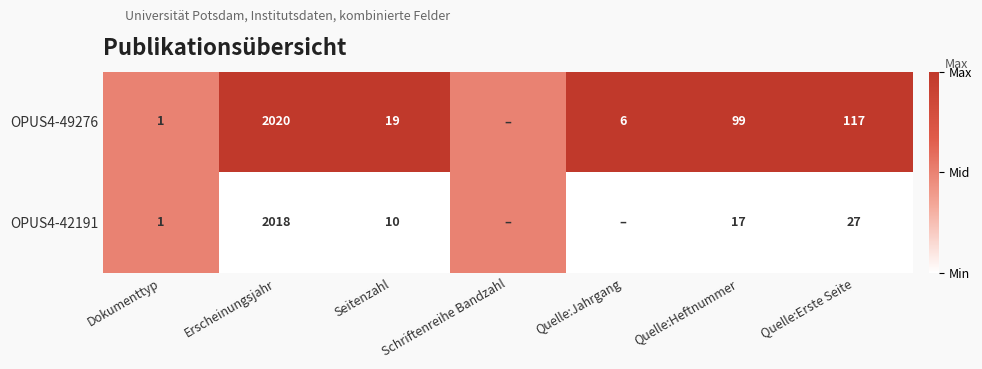

Is the value of OPUS4-49276 at Quelle:Heftnummer greater than the value of OPUS4-42191 at Quelle:Heftnummer?

Yes